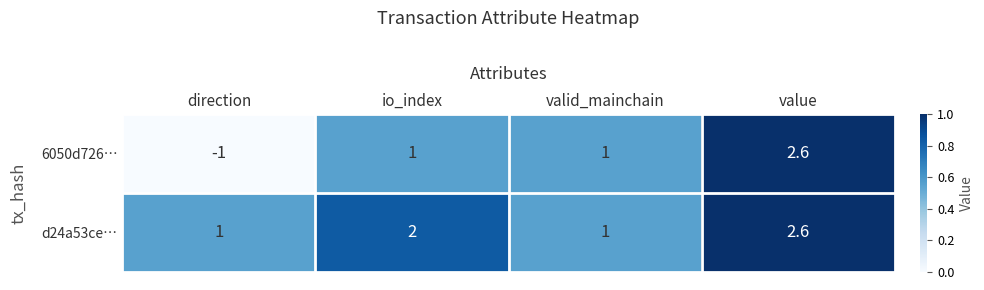

At which category is the sum across all series the highest?

value